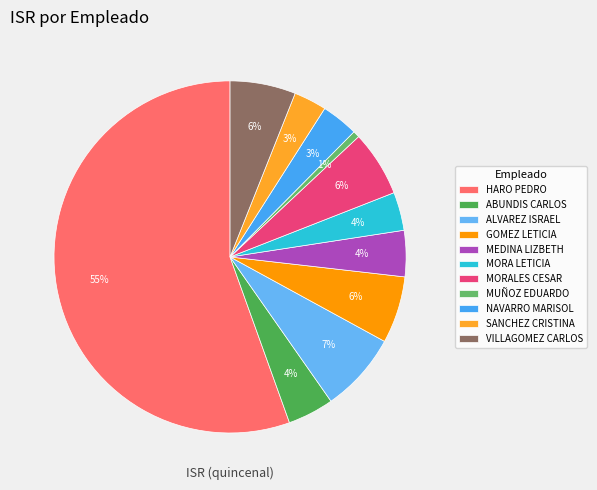

Which slice is the largest?

HARO PEDRO